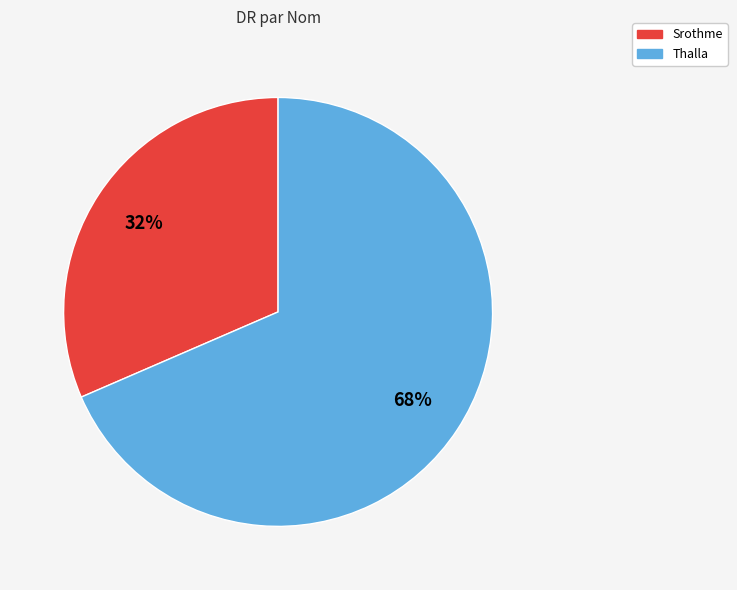

Count the number of slices in the pie.

2